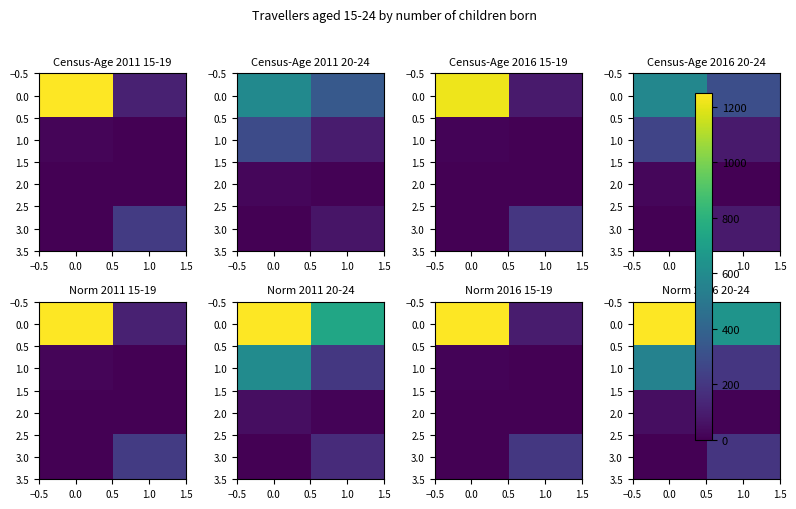

Is it true that 0.0 equals 573.4 at 0.0?

False